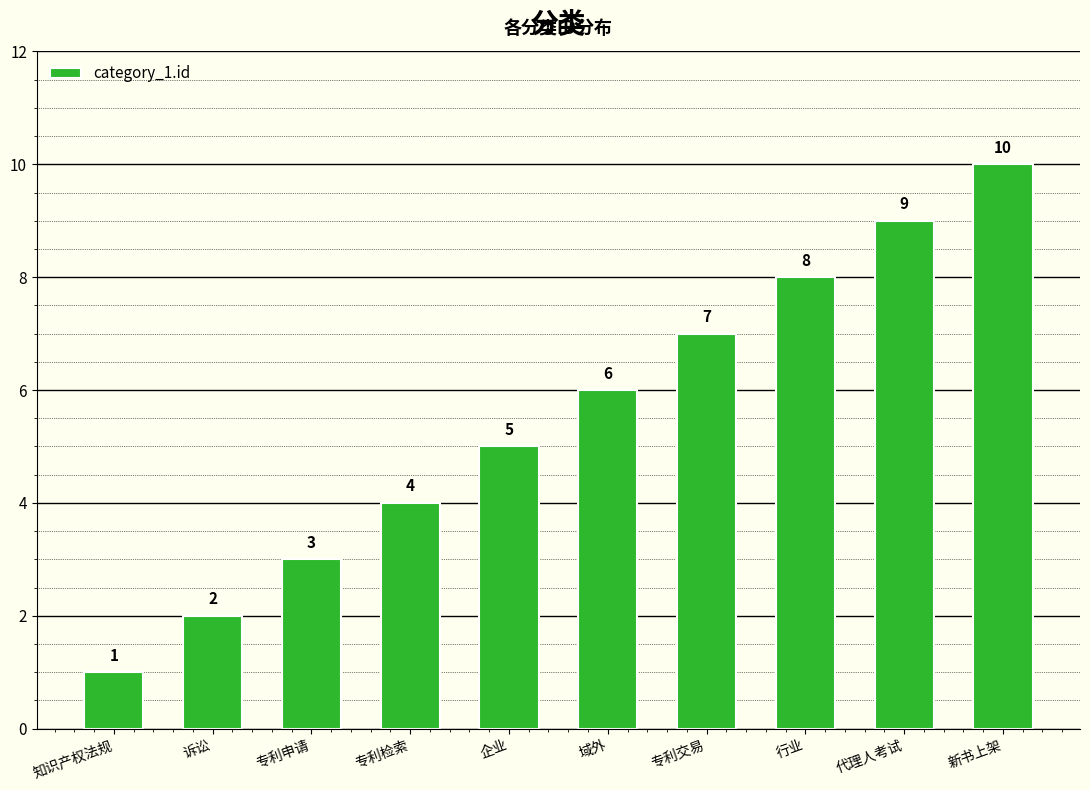

What is the change in value from 域外 to 新书上架?

+4